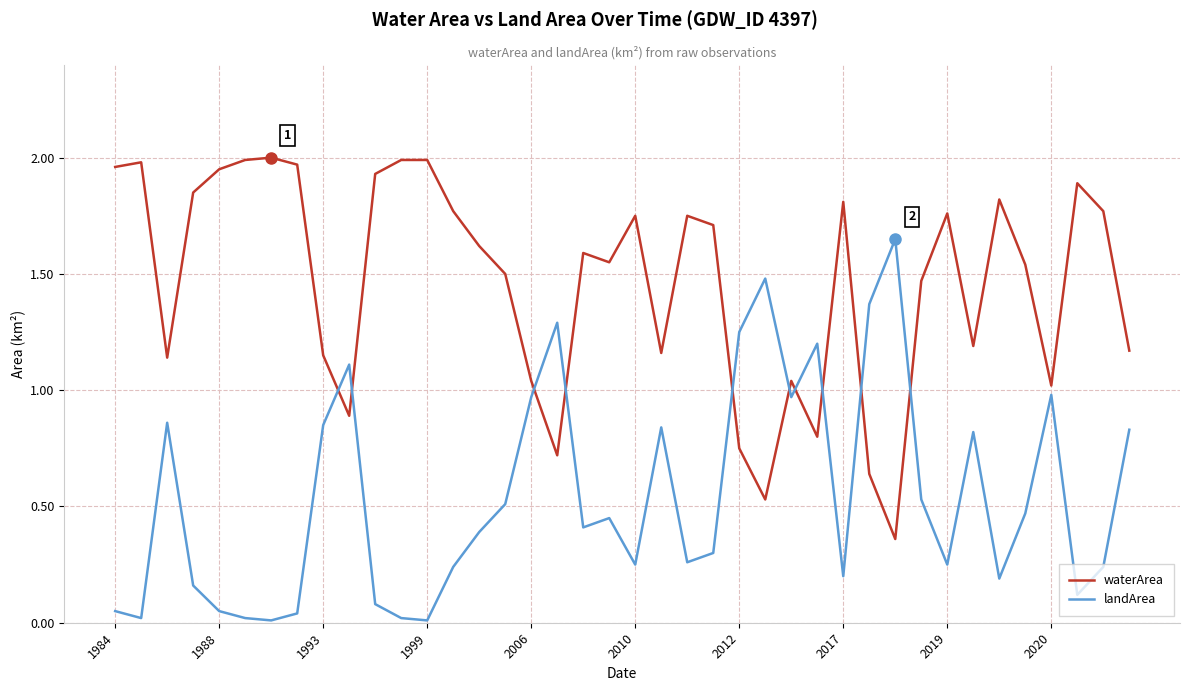

Rank the series by their average value, from lowest to highest.

landArea, waterArea